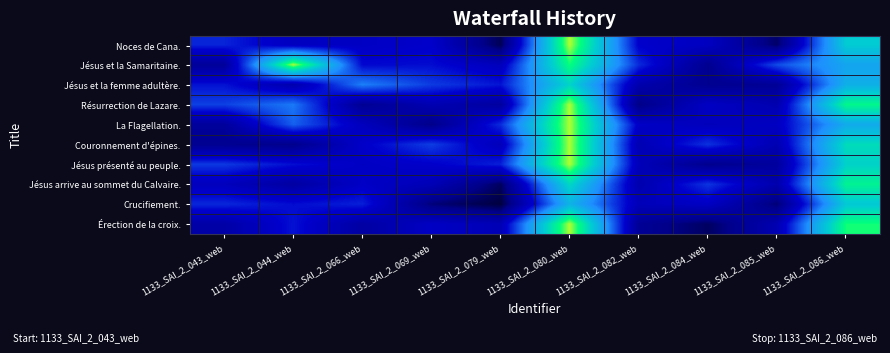

Reading left to right, list all the values displayed in this chart.

Noces de Cana.: 1133_SAI_2_043_web=0.4	1133_SAI_2_044_web=0.3	1133_SAI_2_066_web=0.3	1133_SAI_2_069_web=0.3	1133_SAI_2_079_web=0.1	1133_SAI_2_080_web=1.0	1133_SAI_2_082_web=0.3	1133_SAI_2_084_web=0.3	1133_SAI_2_085_web=0.1	1133_SAI_2_086_web=0.7
Jésus et la Samaritaine.: 1133_SAI_2_043_web=0.2	1133_SAI_2_044_web=1.0	1133_SAI_2_066_web=0.4	1133_SAI_2_069_web=0.4	1133_SAI_2_079_web=0.3	1133_SAI_2_080_web=0.9	1133_SAI_2_082_web=0.4	1133_SAI_2_084_web=0.2	1133_SAI_2_085_web=0.5	1133_SAI_2_086_web=0.6
Jésus et la femme adultère.: 1133_SAI_2_043_web=0.4	1133_SAI_2_044_web=0.3	1133_SAI_2_066_web=0.5	1133_SAI_2_069_web=0.4	1133_SAI_2_079_web=0.4	1133_SAI_2_080_web=0.8	1133_SAI_2_082_web=0.3	1133_SAI_2_084_web=0.2	1133_SAI_2_085_web=0.2	1133_SAI_2_086_web=0.7
Résurrection de Lazare.: 1133_SAI_2_043_web=0.4	1133_SAI_2_044_web=0.5	1133_SAI_2_066_web=0.2	1133_SAI_2_069_web=0.3	1133_SAI_2_079_web=0.2	1133_SAI_2_080_web=1.0	1133_SAI_2_082_web=0.1	1133_SAI_2_084_web=0.3	1133_SAI_2_085_web=0.3	1133_SAI_2_086_web=0.9
La Flagellation.: 1133_SAI_2_043_web=0.2	1133_SAI_2_044_web=0.5	1133_SAI_2_066_web=0.3	1133_SAI_2_069_web=0.2	1133_SAI_2_079_web=0.4	1133_SAI_2_080_web=1.0	1133_SAI_2_082_web=0.3	1133_SAI_2_084_web=0.3	1133_SAI_2_085_web=0.3	1133_SAI_2_086_web=0.6
Couronnement d'épines.: 1133_SAI_2_043_web=0.2	1133_SAI_2_044_web=0.2	1133_SAI_2_066_web=0.3	1133_SAI_2_069_web=0.4	1133_SAI_2_079_web=0.3	1133_SAI_2_080_web=1.0	1133_SAI_2_082_web=0.3	1133_SAI_2_084_web=0.4	1133_SAI_2_085_web=0.3	1133_SAI_2_086_web=0.8
Jésus présenté au peuple.: 1133_SAI_2_043_web=0.4	1133_SAI_2_044_web=0.4	1133_SAI_2_066_web=0.3	1133_SAI_2_069_web=0.3	1133_SAI_2_079_web=0.4	1133_SAI_2_080_web=1.0	1133_SAI_2_082_web=0.3	1133_SAI_2_084_web=0.2	1133_SAI_2_085_web=0.2	1133_SAI_2_086_web=0.8
Jésus arrive au sommet du Calvaire.: 1133_SAI_2_043_web=0.3	1133_SAI_2_044_web=0.2	1133_SAI_2_066_web=0.3	1133_SAI_2_069_web=0.3	1133_SAI_2_079_web=0.1	1133_SAI_2_080_web=0.8	1133_SAI_2_082_web=0.3	1133_SAI_2_084_web=0.4	1133_SAI_2_085_web=0.3	1133_SAI_2_086_web=0.9
Crucifiement.: 1133_SAI_2_043_web=0.4	1133_SAI_2_044_web=0.4	1133_SAI_2_066_web=0.4	1133_SAI_2_069_web=0.1	1133_SAI_2_079_web=0.1	1133_SAI_2_080_web=0.7	1133_SAI_2_082_web=0.3	1133_SAI_2_084_web=0.3	1133_SAI_2_085_web=0.1	1133_SAI_2_086_web=0.7
Érection de la croix.: 1133_SAI_2_043_web=0.2	1133_SAI_2_044_web=0.4	1133_SAI_2_066_web=0.2	1133_SAI_2_069_web=0.3	1133_SAI_2_079_web=0.3	1133_SAI_2_080_web=1.0	1133_SAI_2_082_web=0.2	1133_SAI_2_084_web=0.1	1133_SAI_2_085_web=0.3	1133_SAI_2_086_web=0.9